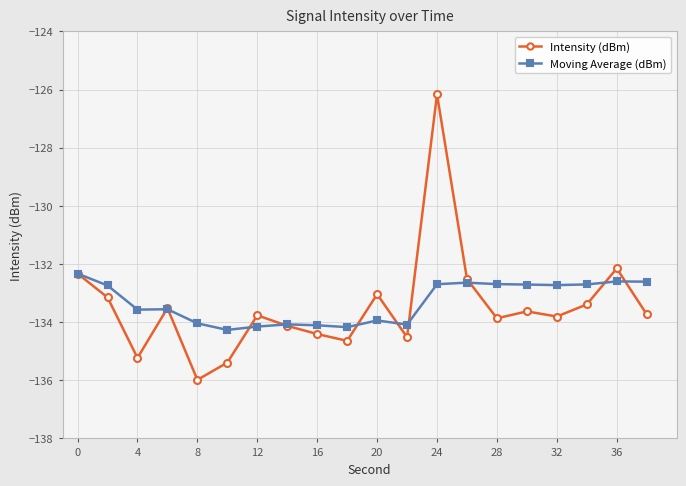

What is the value of the Intensity (dBm) point at the 13th from the left?

-126.2